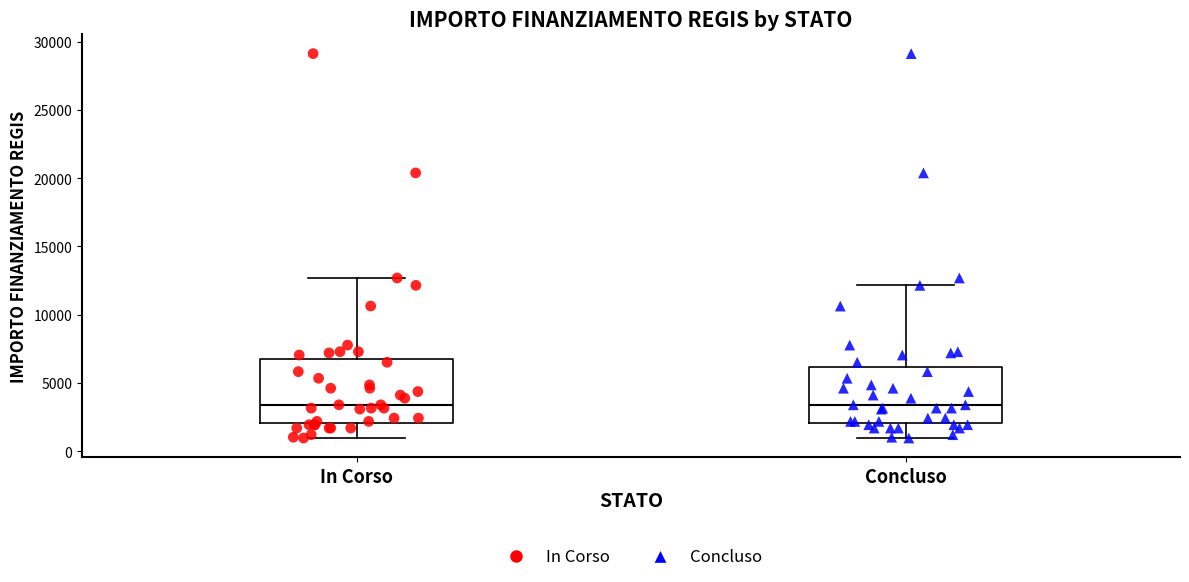

Reading left to right, read every box against the y-axis: the position of its median line, the range the box covers, and the ends of its whiskers. The values are not printed on the chart, so give them approximately, as read against the axis.

In Corso: median 3500, box 2000 to 7000, whiskers 1000 to 12500
Concluso: median 3500, box 2000 to 6000, whiskers 1000 to 12000